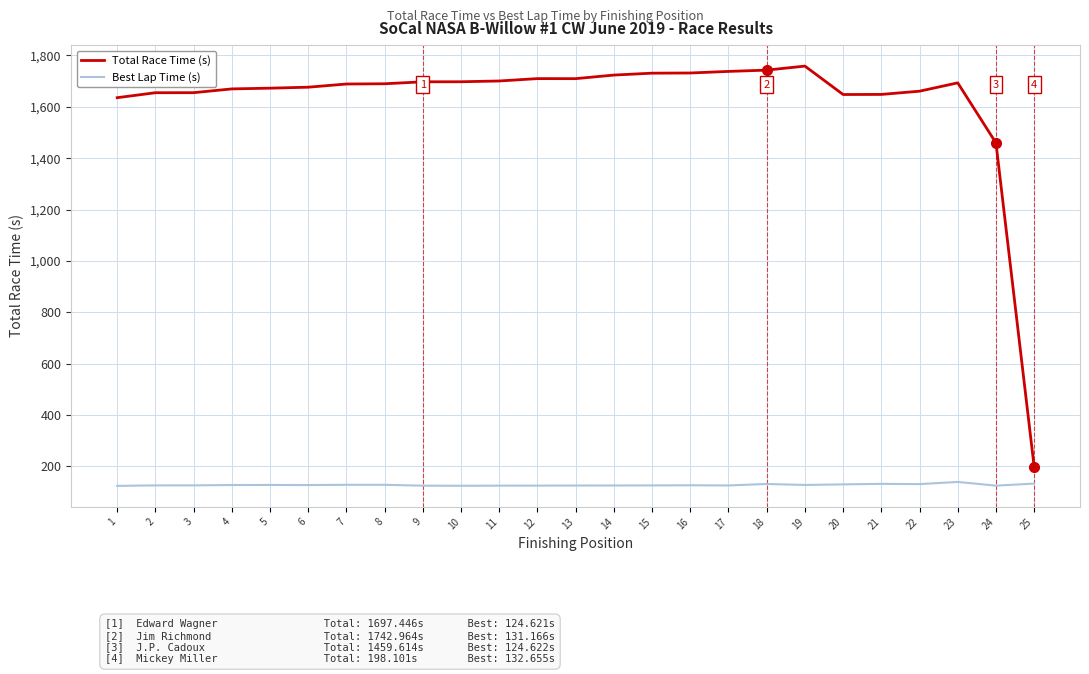

What are all the series names shown in the legend?

Total Race Time (s), Best Lap Time (s)